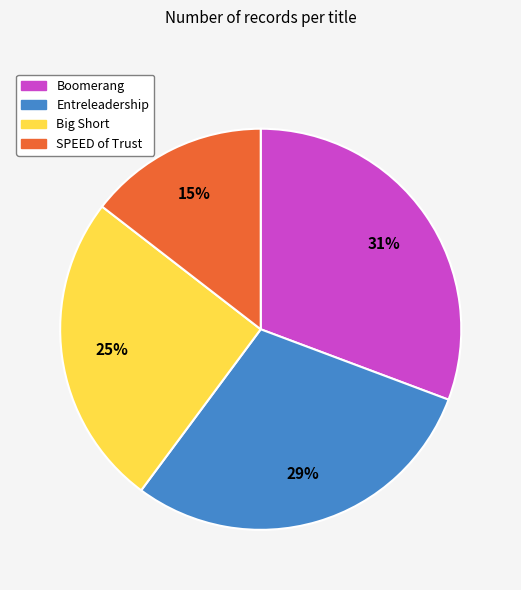

To the nearest percent, what percentage of the pie is SPEED of Trust?

15%